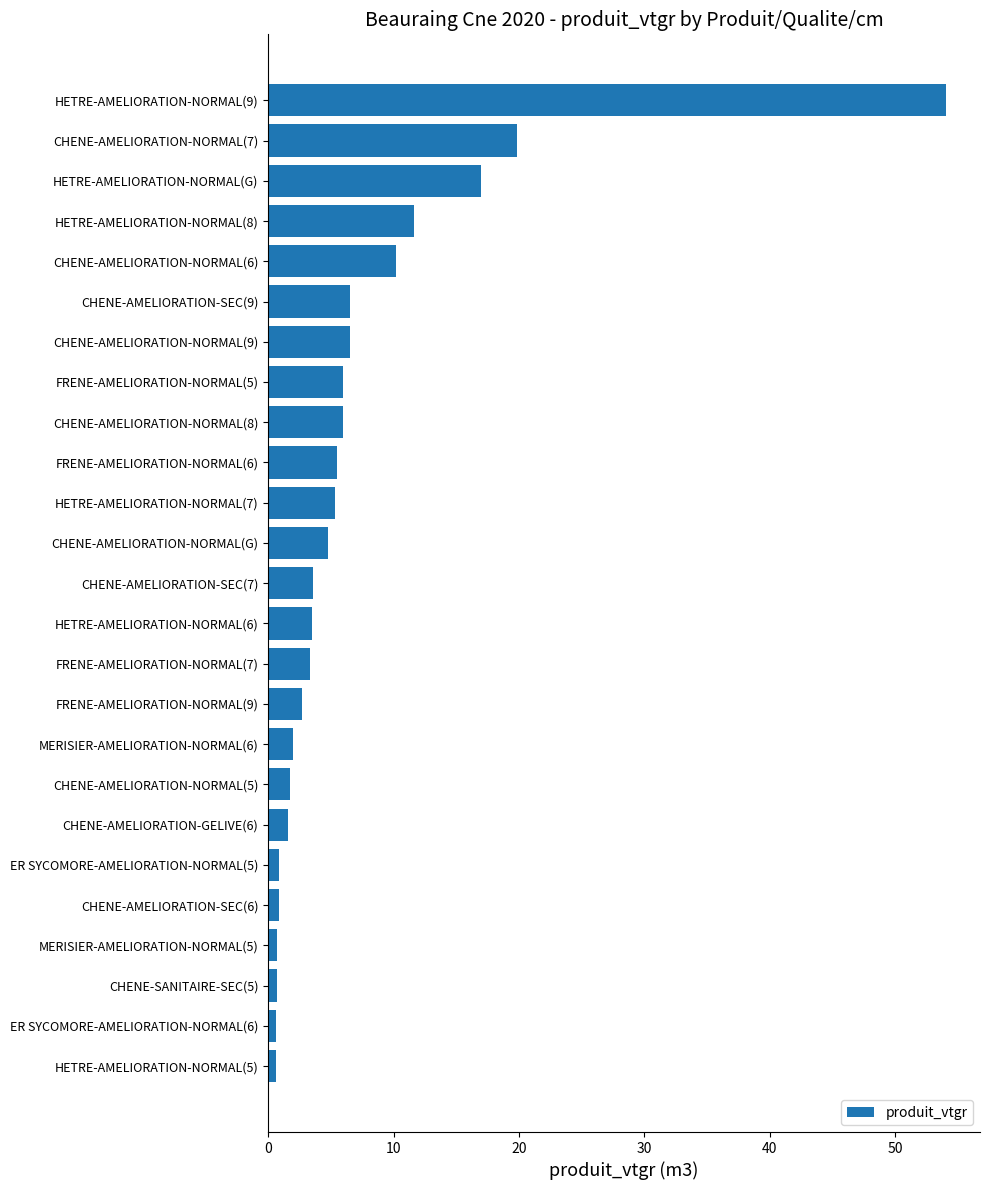

What is the difference between the second highest and minimum values?

19.2